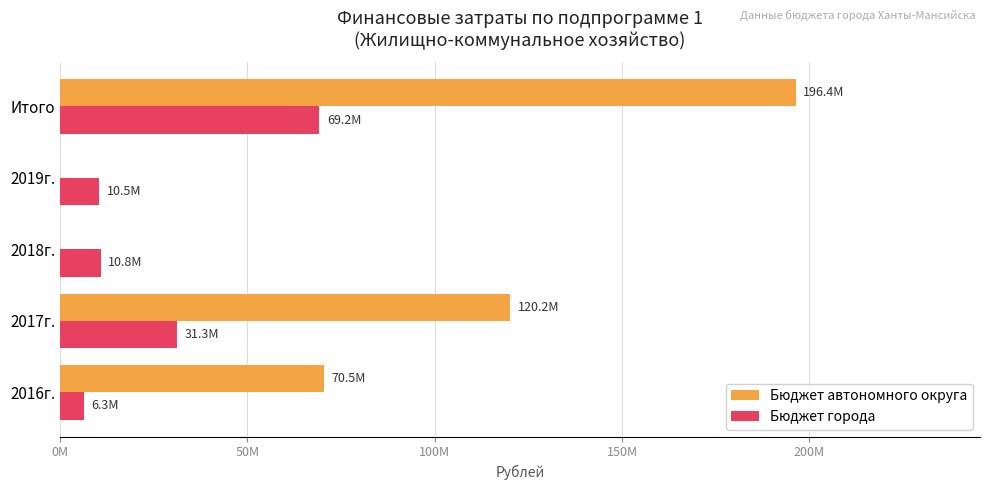

What is the value of the Бюджет автономного округа bar at the 2nd from the left?

120158900.0